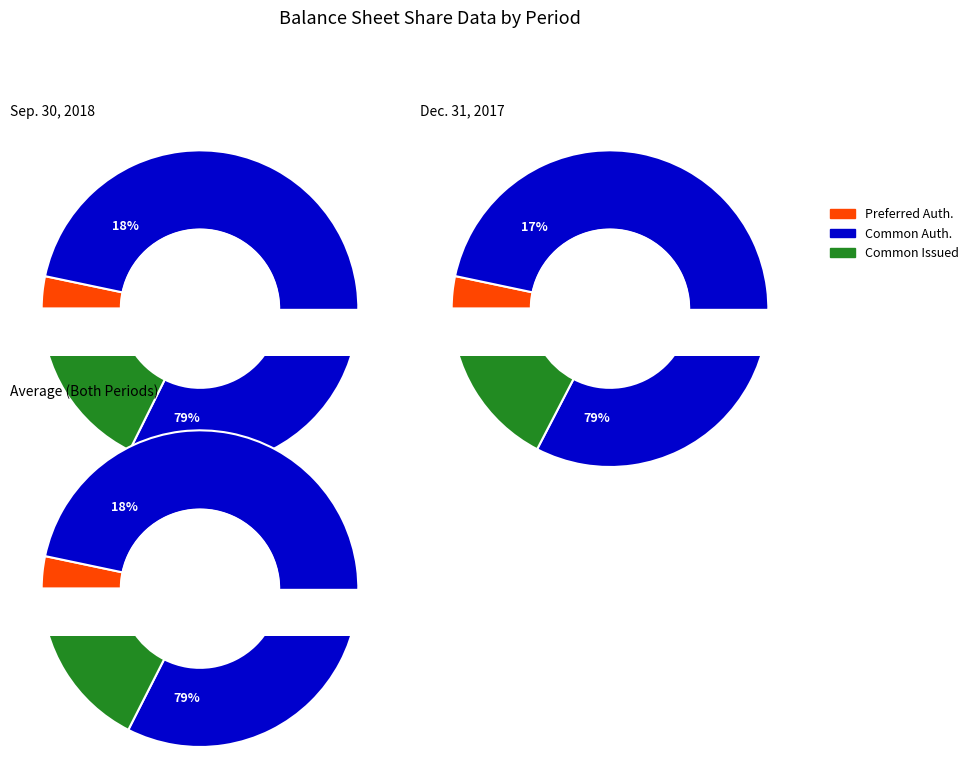

True or false: Sep. 30, 2018 accounts for 50% of the total.

True